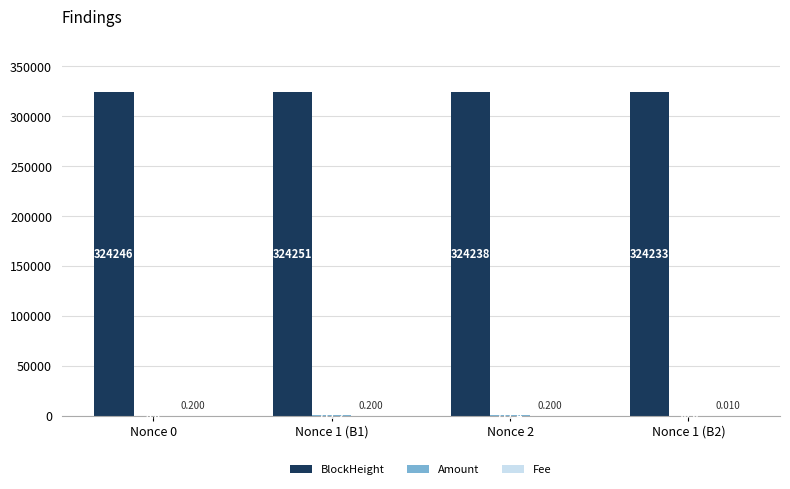

Which series has the largest total across all categories?

BlockHeight